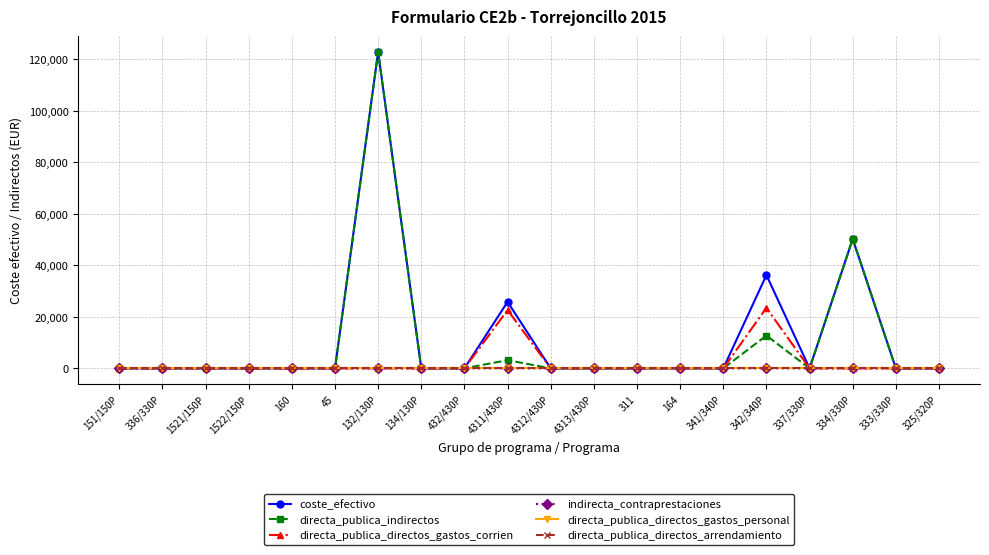

What position from the left is 337/330P?

17